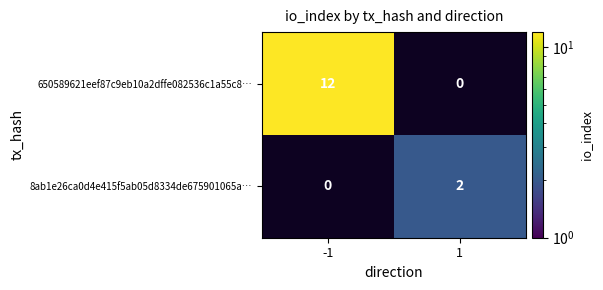

At which category is the sum across all series the highest?

-1